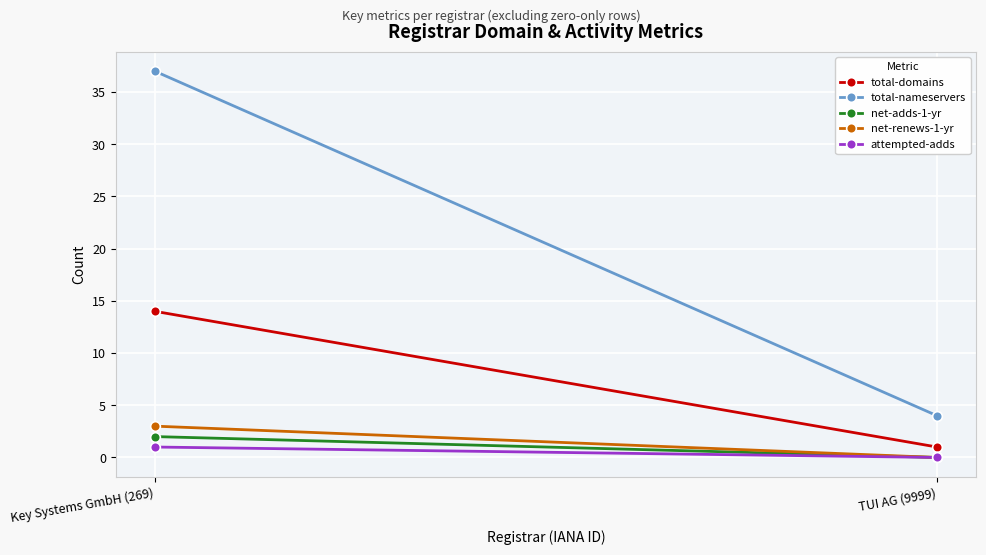

What position from the right is TUI AG (9999)?

1